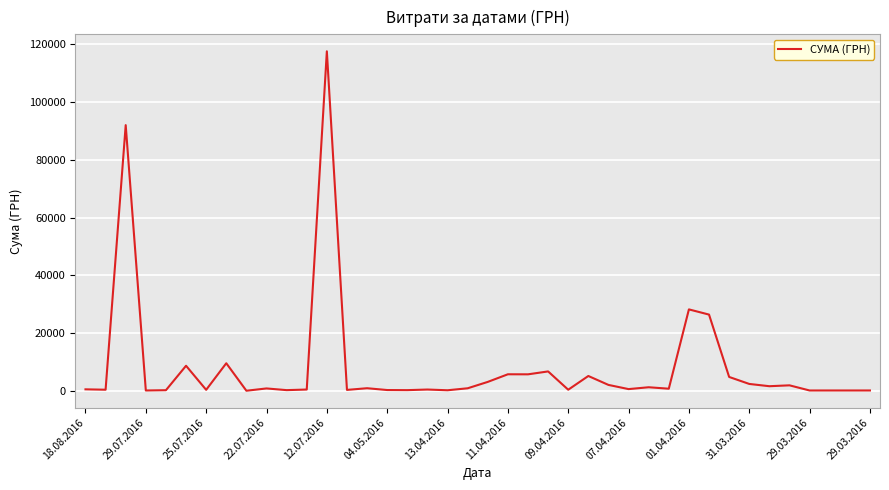

What is the maximum value shown in the chart?

117568.8